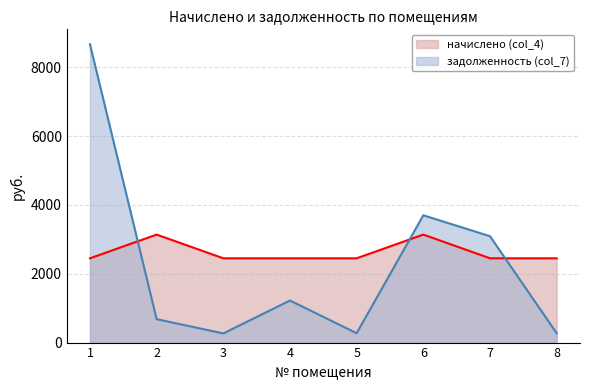

Between which two adjacent categories do задолженность (col_7) and начислено (col_4) first intersect?

1 and 2